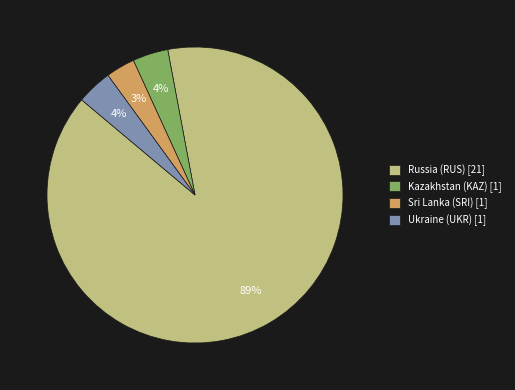

Is there any slice that represents more than half of the pie?

Yes